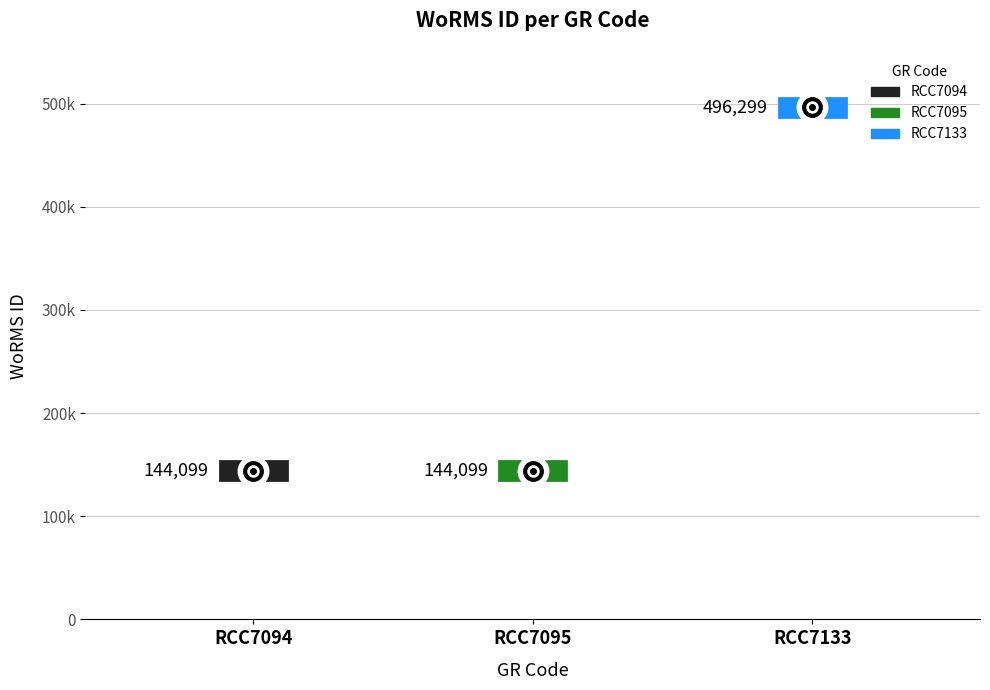

What is the greatest value displayed?

496299